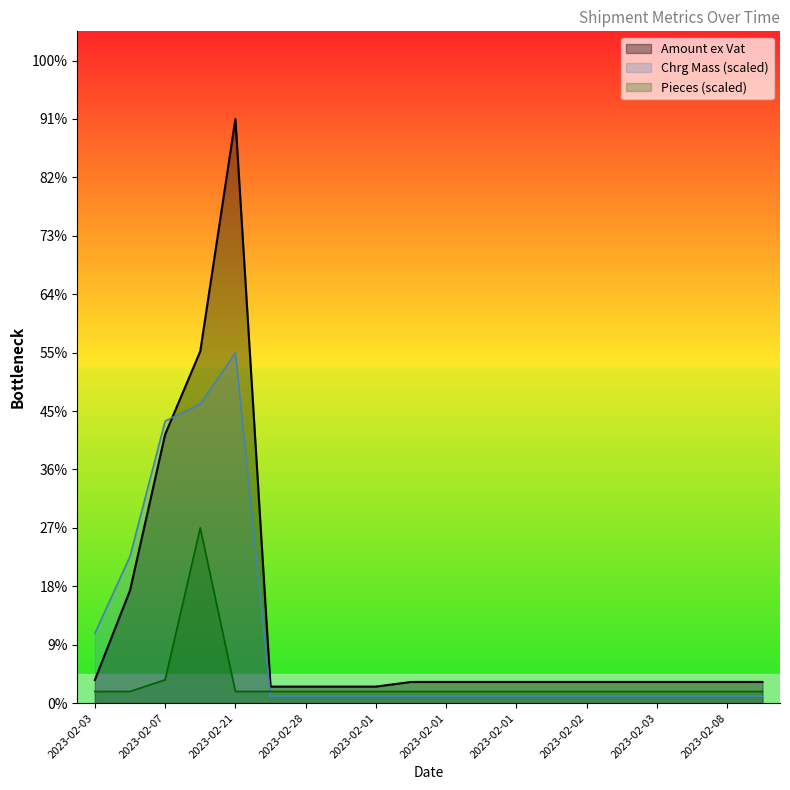

What is the difference between the Pieces values at 2023-02-01 and 2023-02-07?

110.5